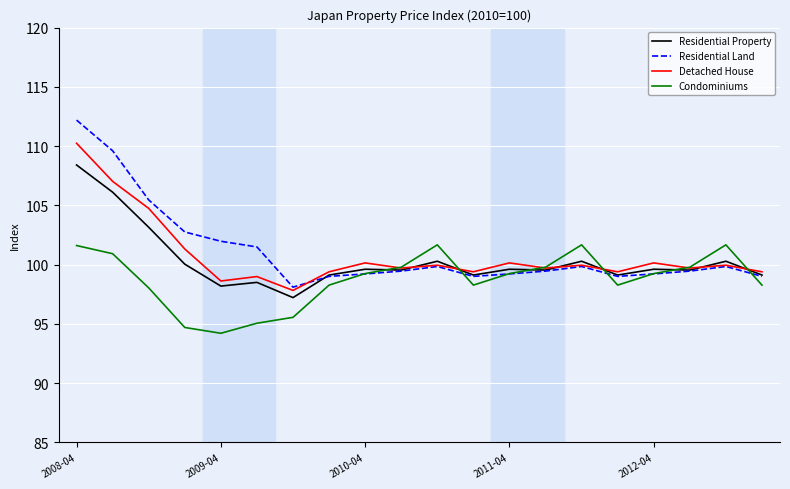

List the series in order of their peak value, highest first.

Residential Land, Detached House, Residential Property, Condominiums